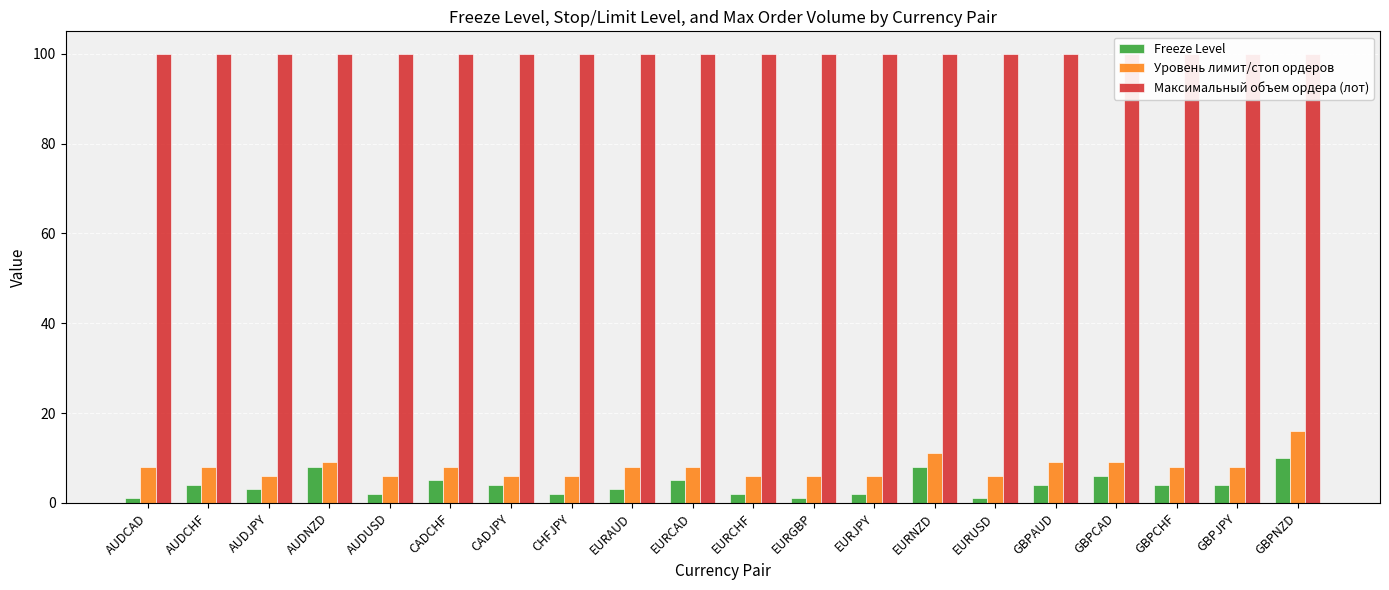

The value of Уровень лимит/стоп ордеров at EURNZD is 11. True or false?

True